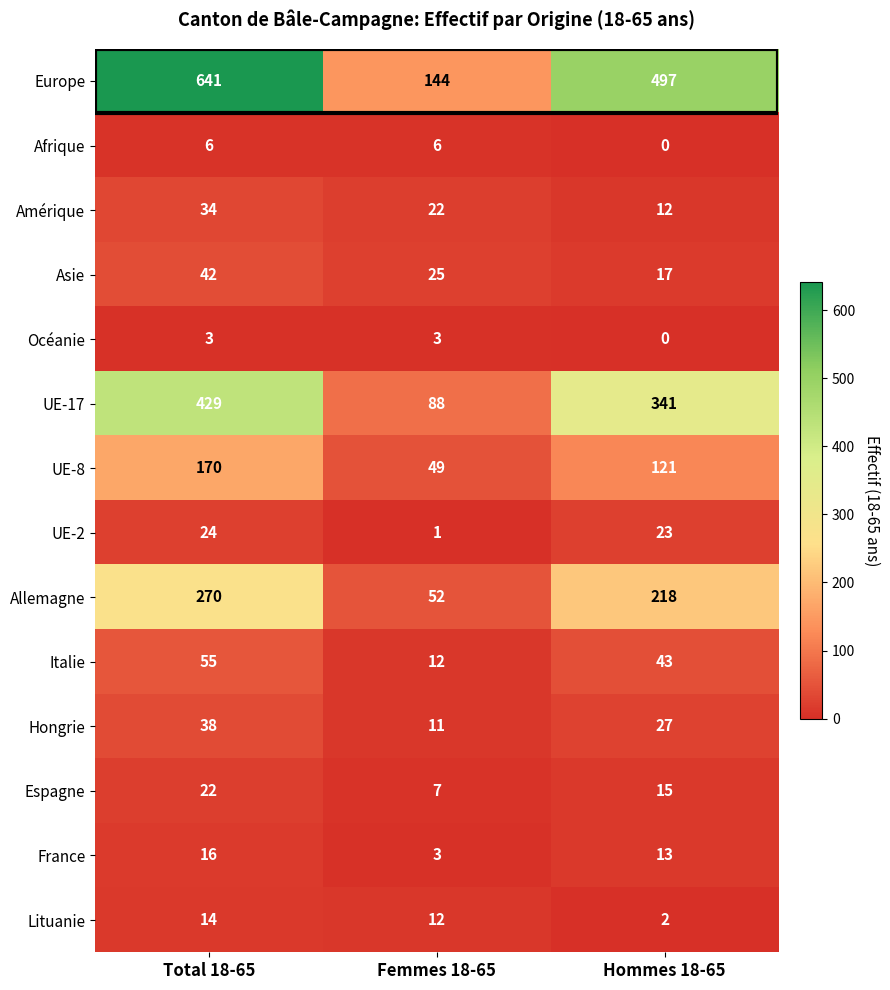

What is the difference between the highest and lowest values at Hommes 18-65?

497